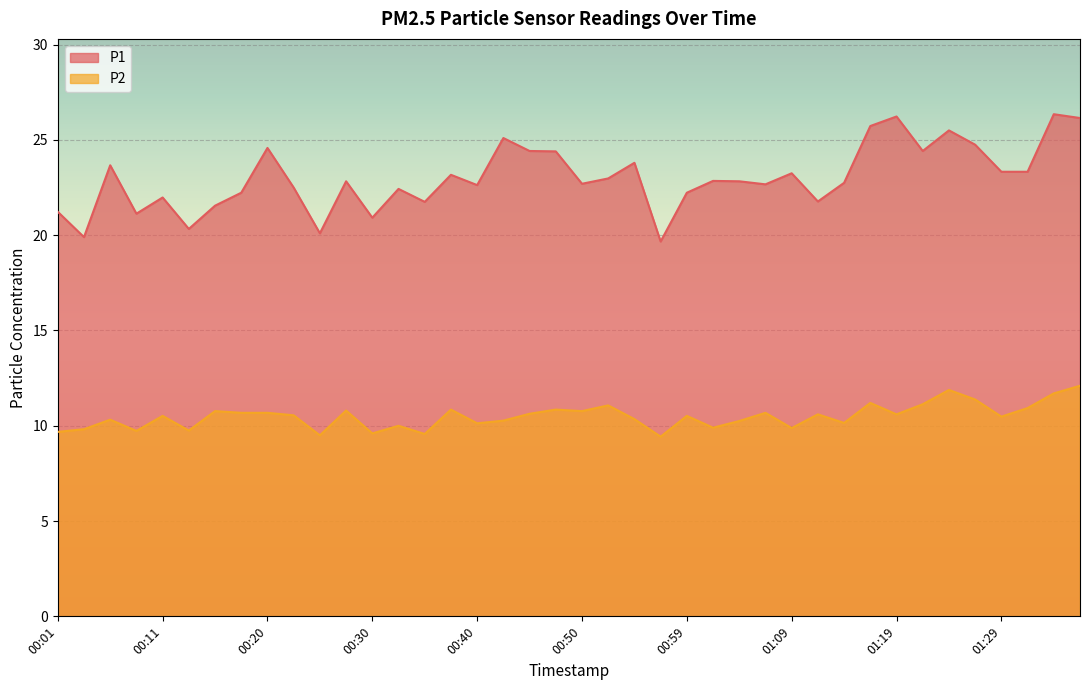

True or false: P1 has more than 1 interior local peaks.

True